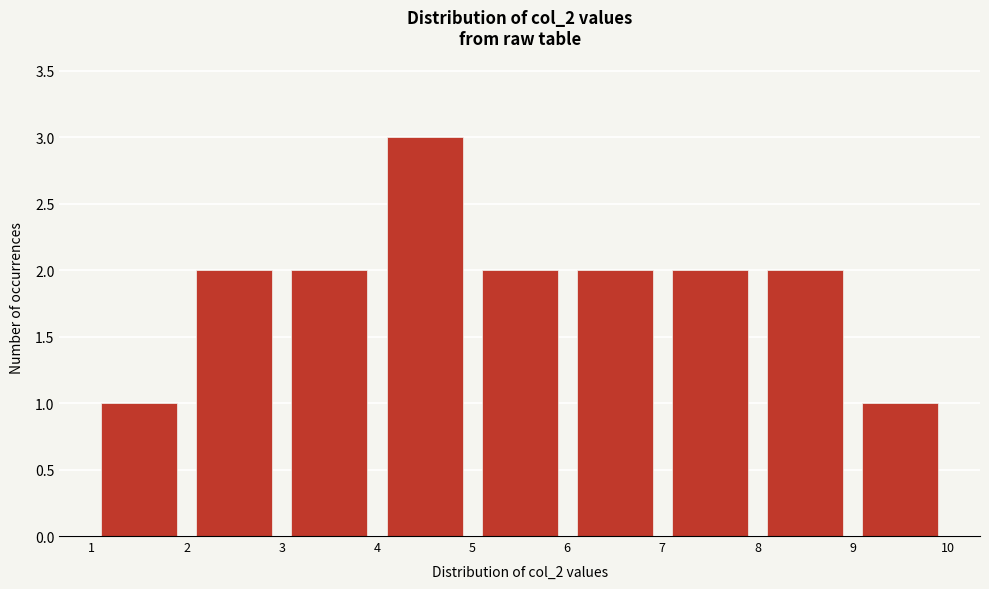

Over which range of the x-axis is the bar tallest?

4 to 5